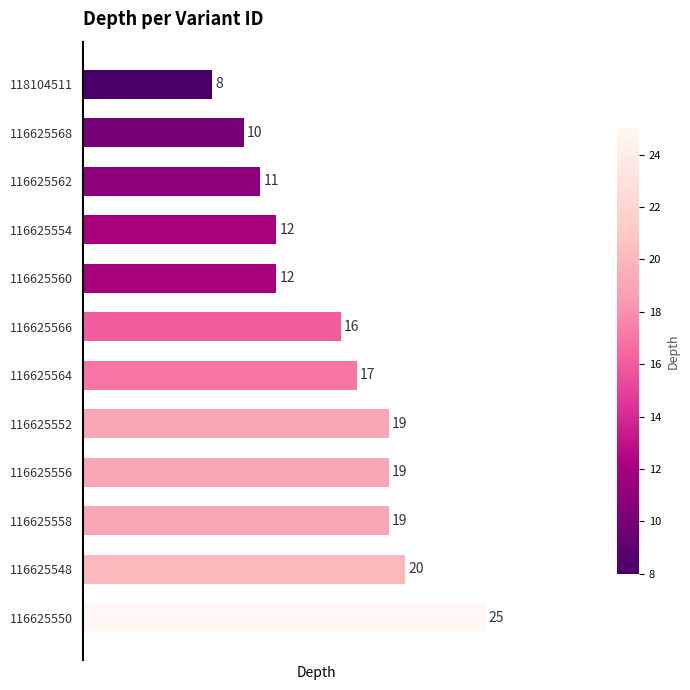

True or false: the data shows 4 at 116625554.

False